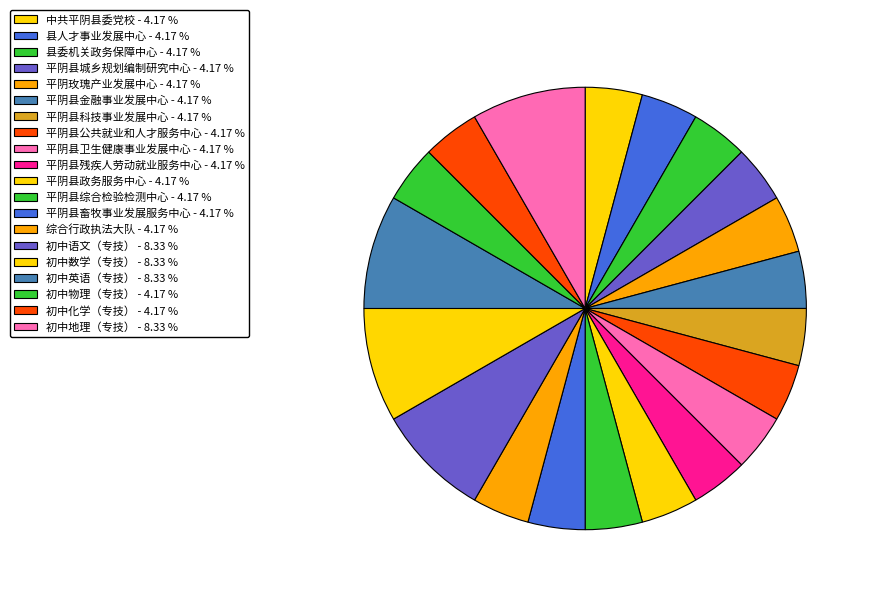

How many segments does this pie chart have?

20